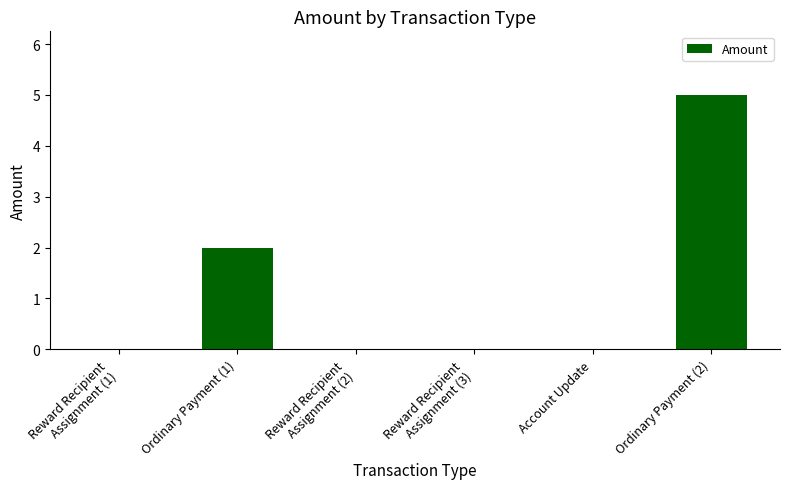

What is the greatest value displayed?

5